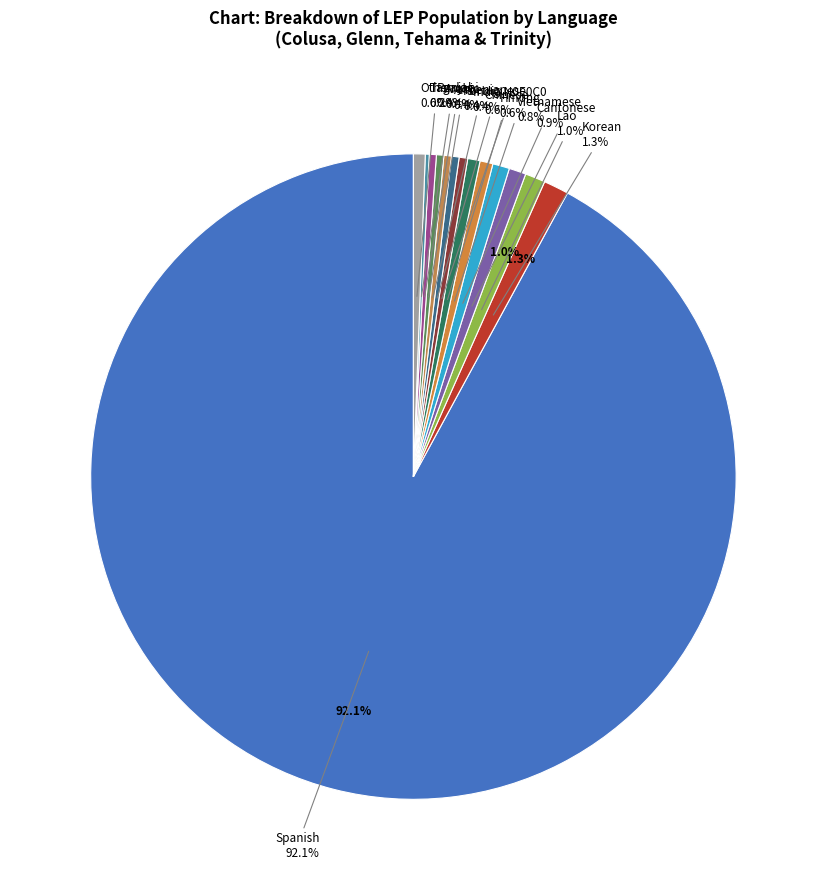

Which category has the biggest portion of the pie?

Spanish